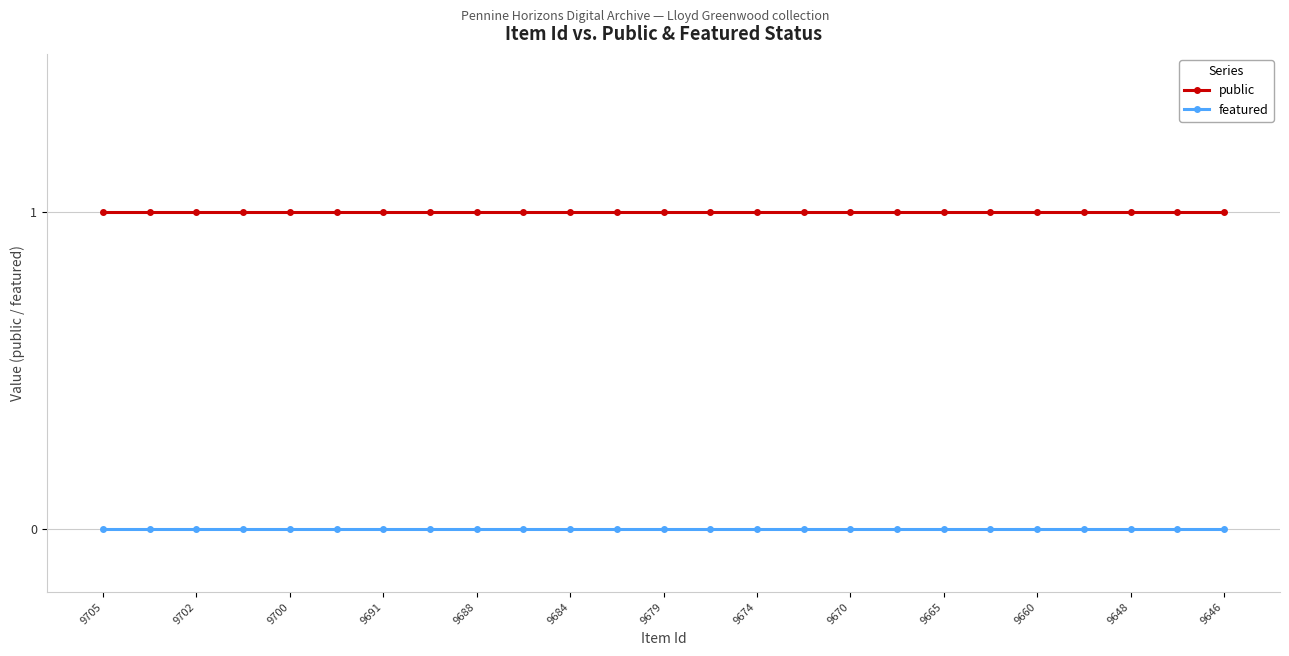

List the series in order of their overall mean, lowest first.

featured, public